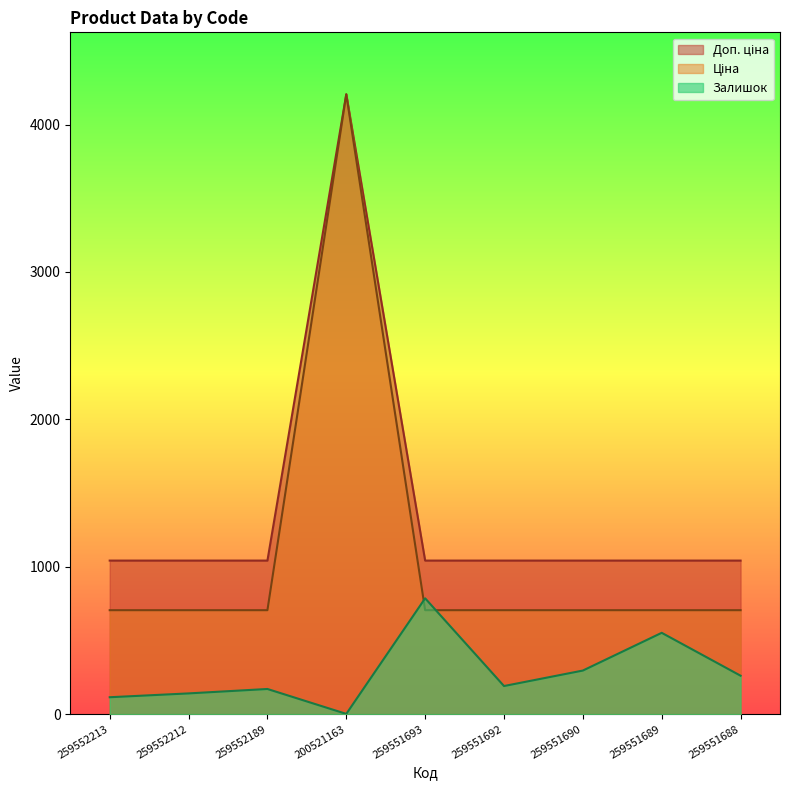

Between 259552189 and 259551688, which series saw the biggest shift?

Залишок